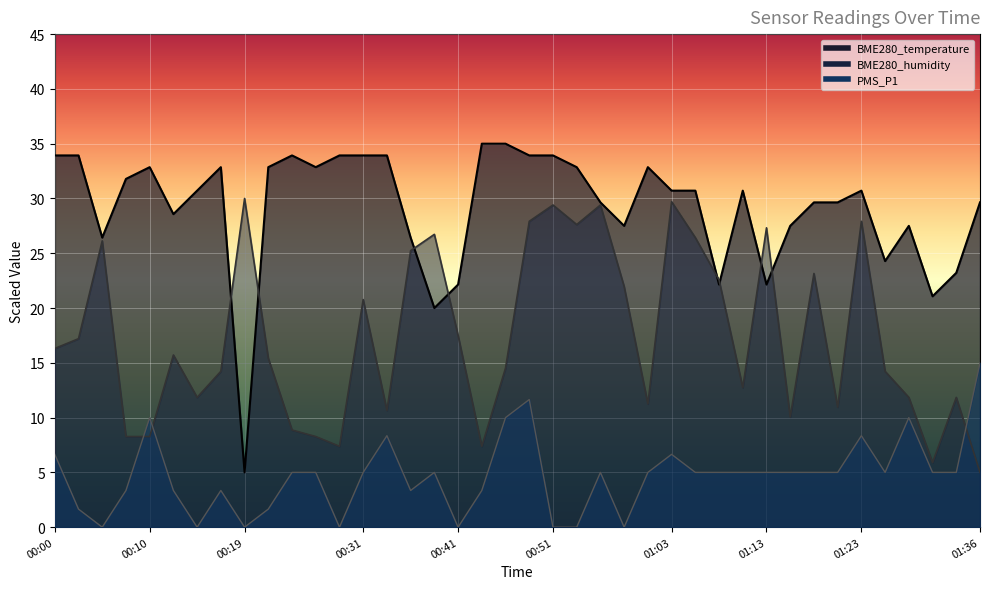

True or false: BME280_temperature has a value of 18.2 at 00:48.

False